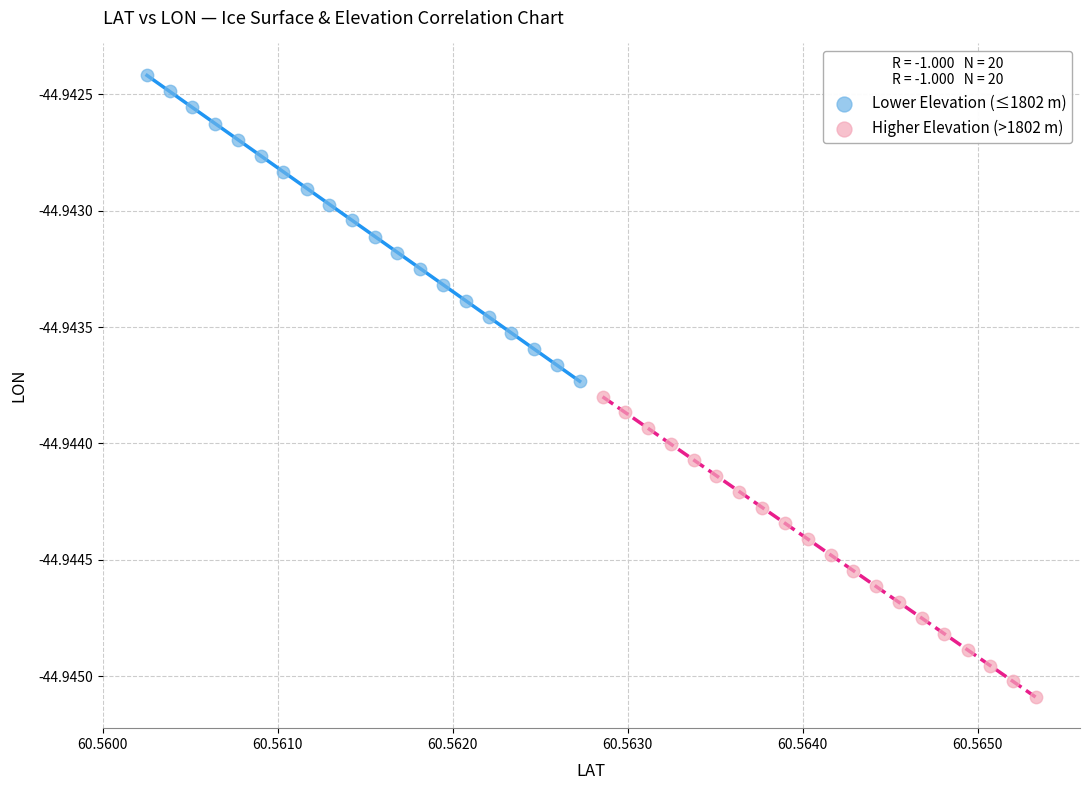

What are all the series names shown in the legend?

Lower Elevation (≤1802 m), Higher Elevation (>1802 m)